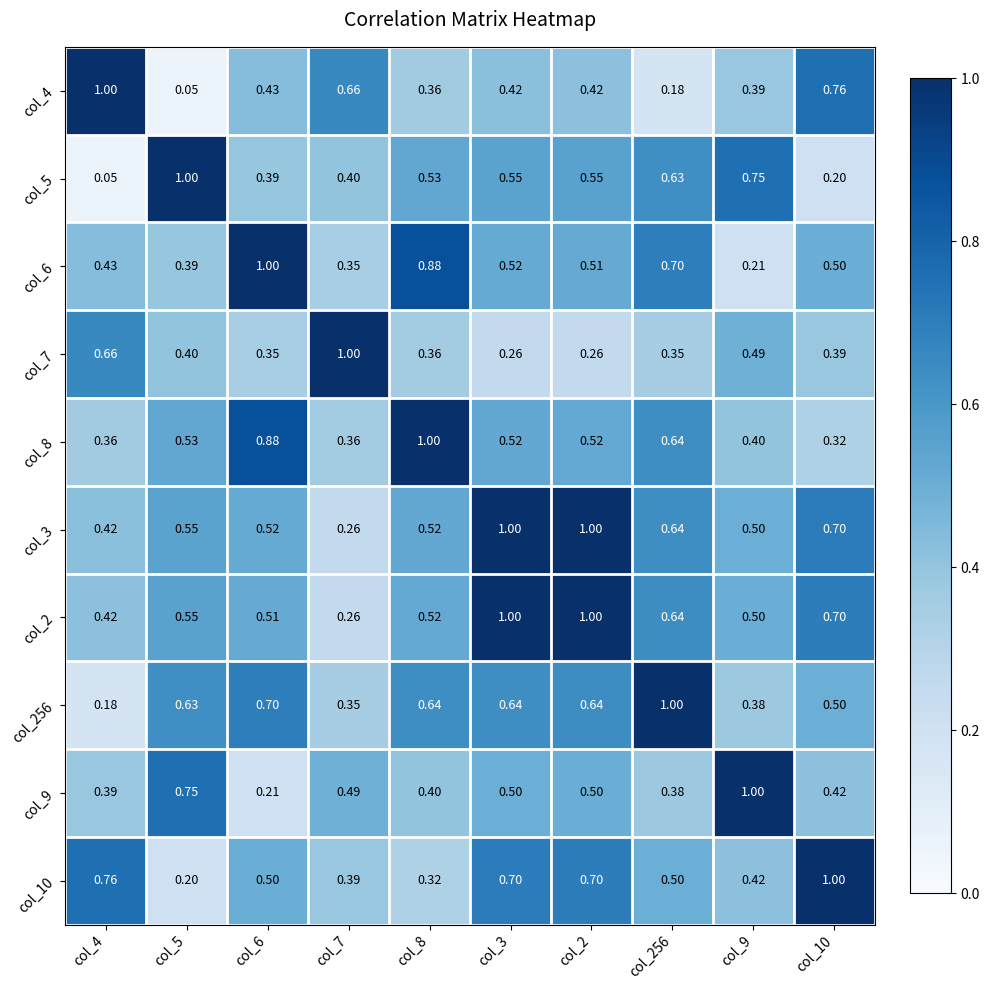

Is the value of col_7 at col_10 greater than the value of col_3 at col_8?

No